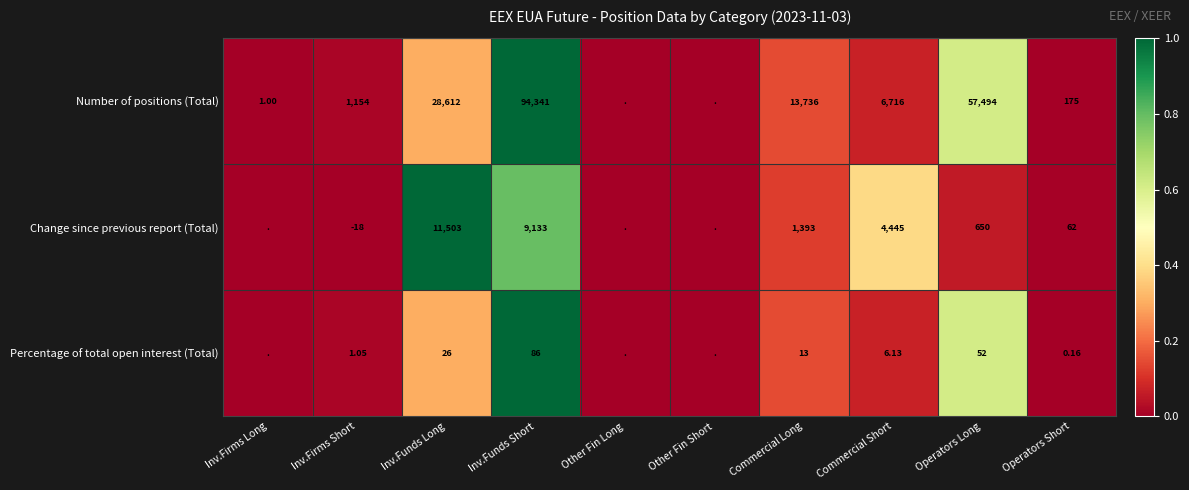

Between Inv.Funds Long and Commercial Short, which series saw the biggest shift?

Number of positions (Total)